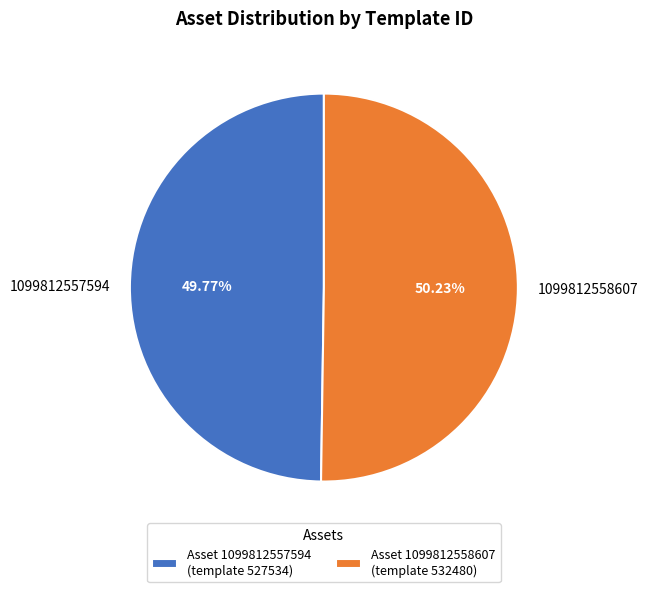

True or false: 1099812558607 accounts for 62% of the total.

False